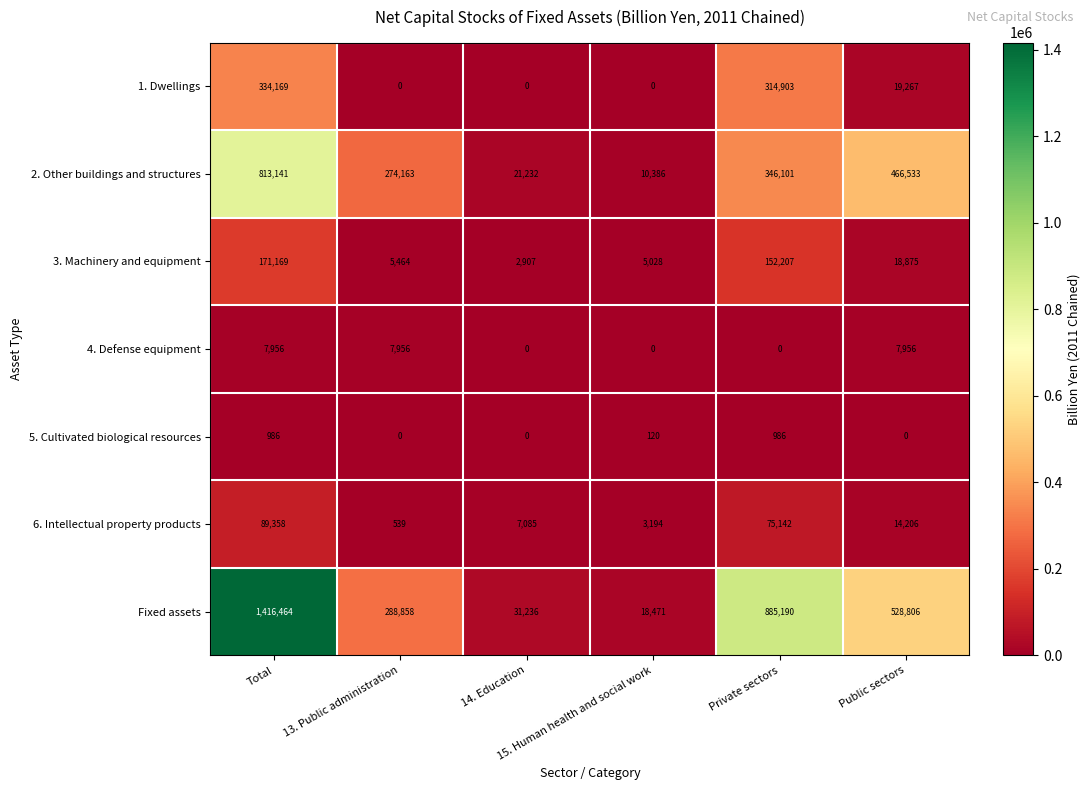

What is the average value of the 5. Cultivated biological resources series?

349